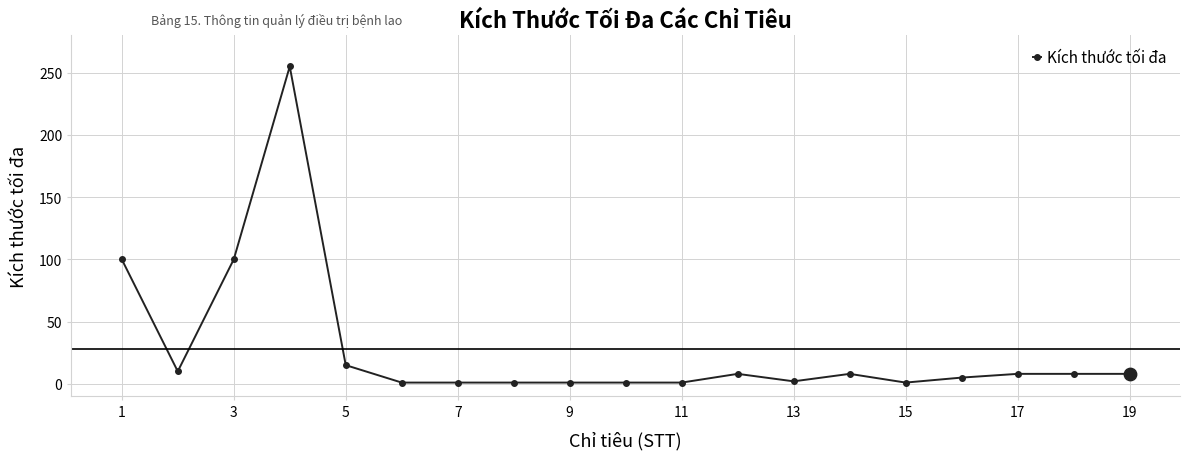

True or false: the data has more than 1 interior local peaks.

True